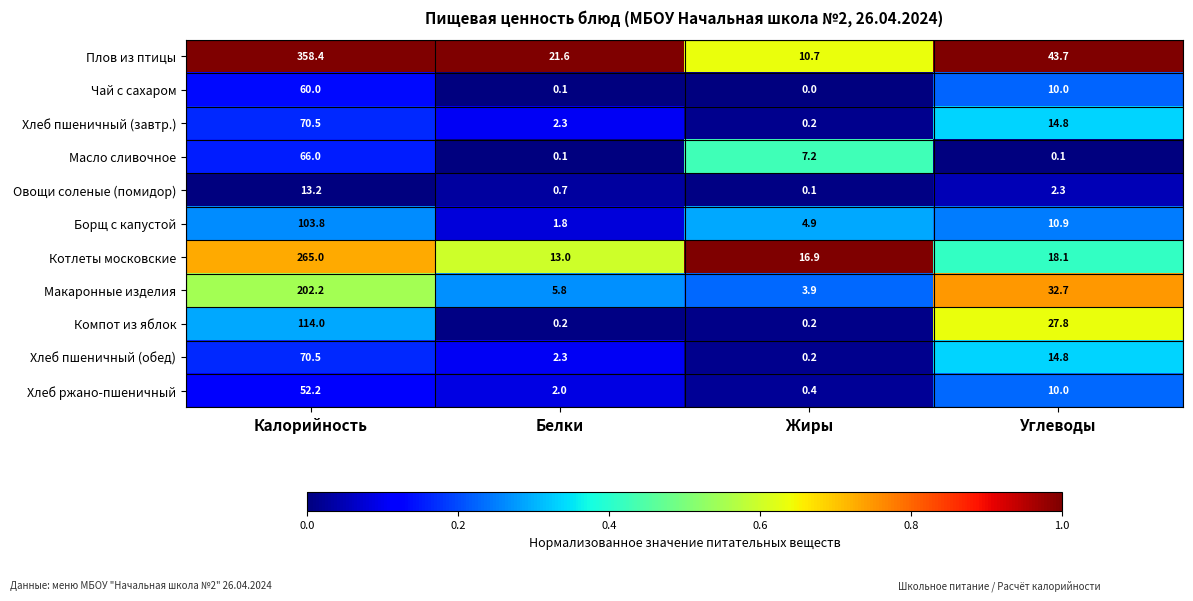

What is the difference between the Макаронные изделия values at Углеводы and Жиры?

28.8